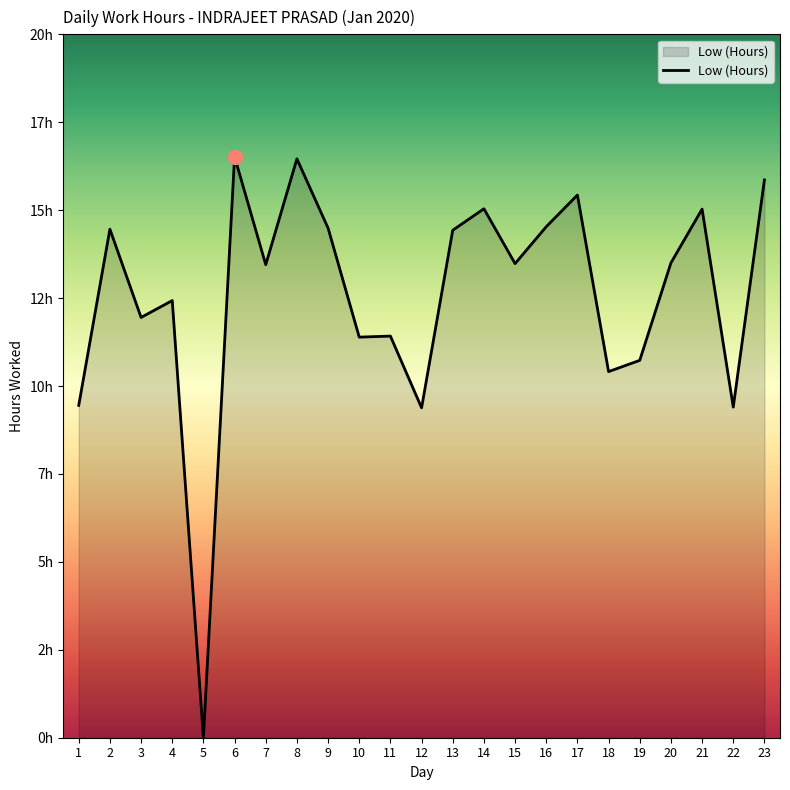

True or false: the data shows 21.4 at 13.

False